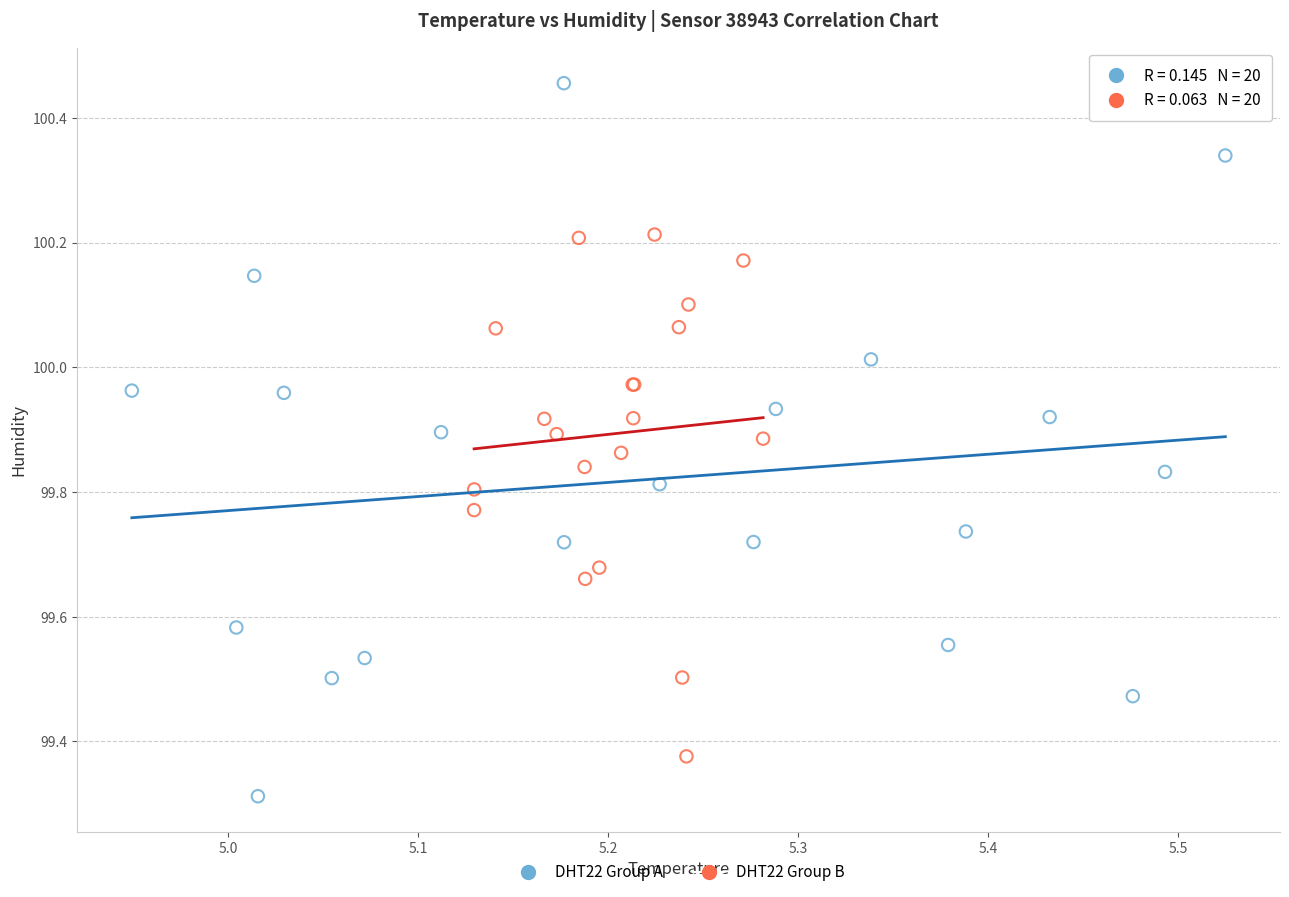

Which series contains the lowest Y value?

DHT22 Group A